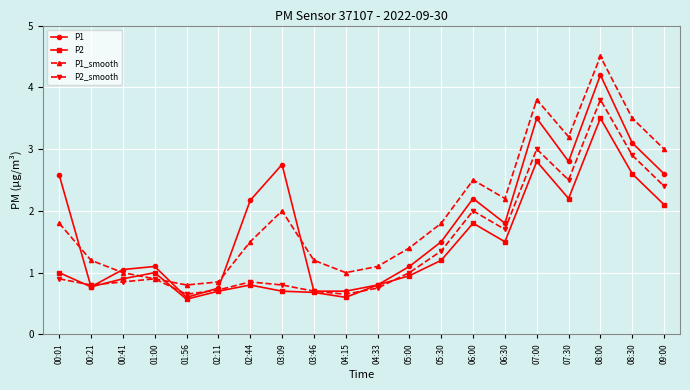

At which category does P1_smooth reach its first local valley?

01:56